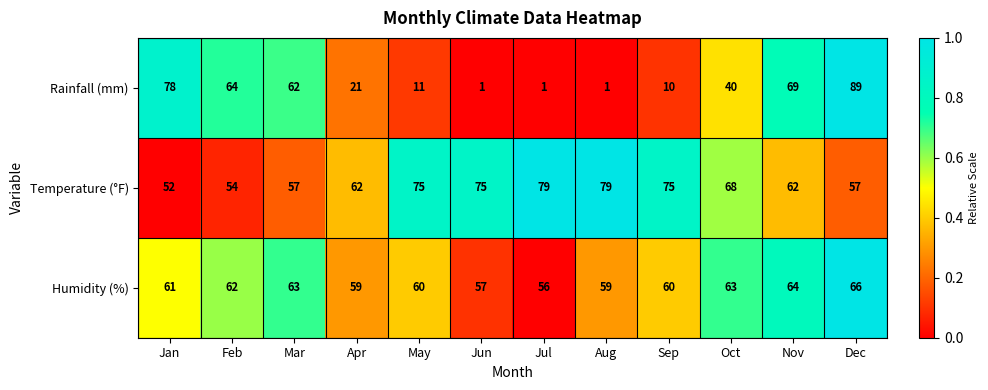

What is the total value across all series at Mar?

182